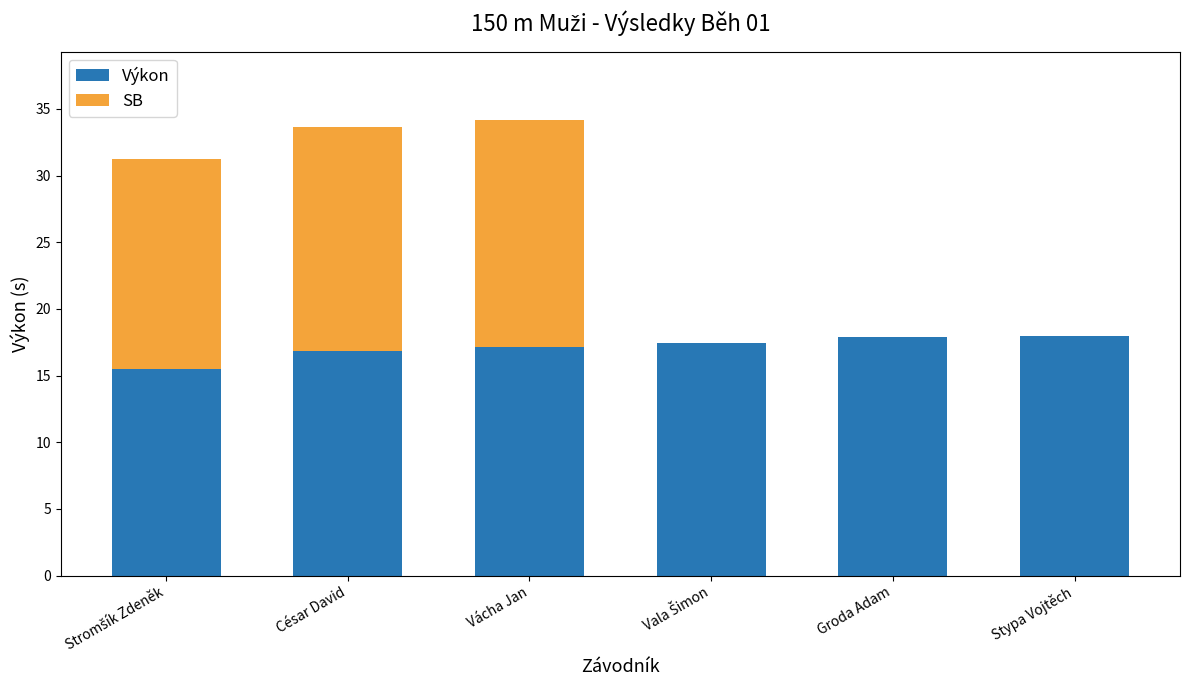

What is the approximate value of Výkon at Vácha Jan?

17.2